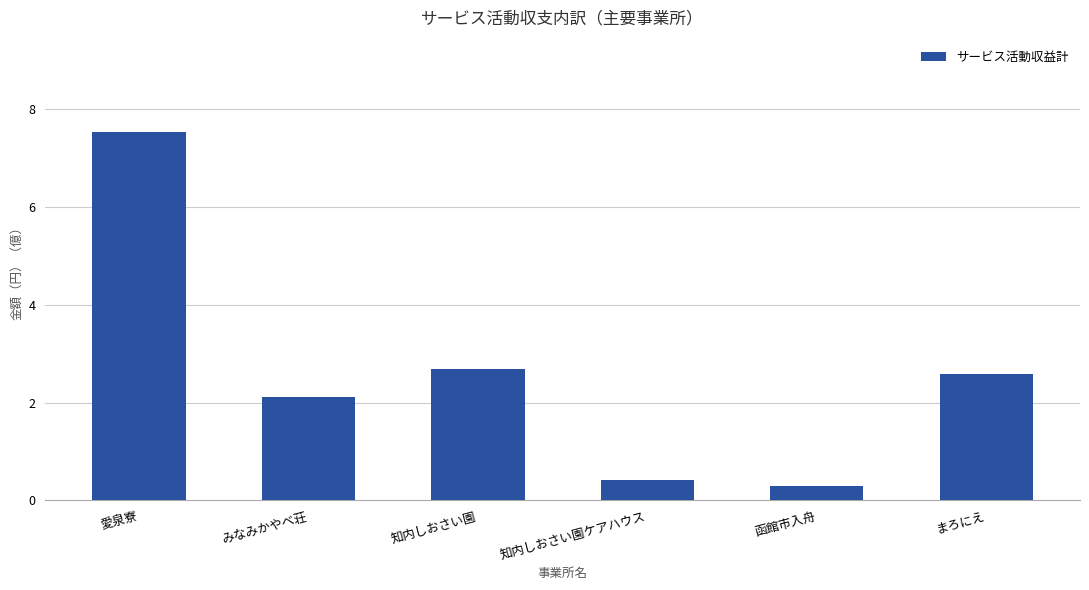

What is the sum of the values at 知内しおさい園 and 知内しおさい園ケアハウス?

3.1